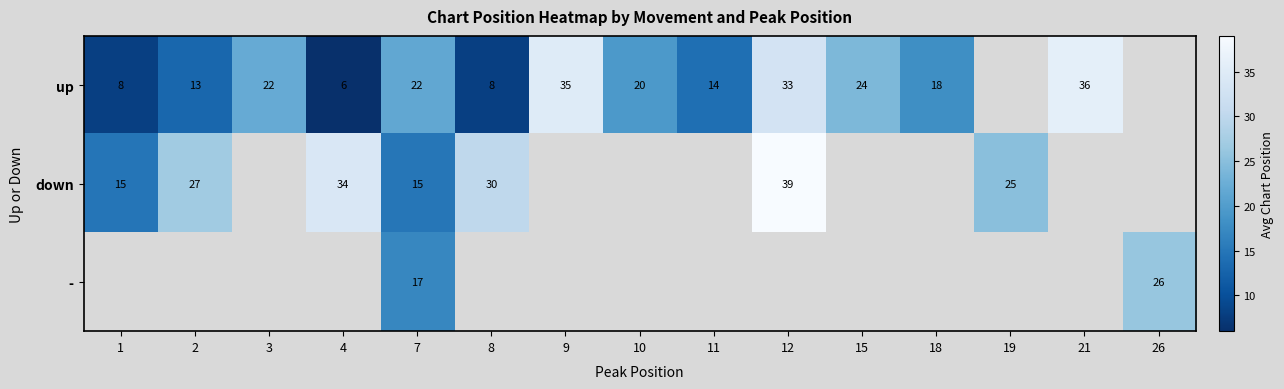

Is it true that up equals 18 at 18?

True